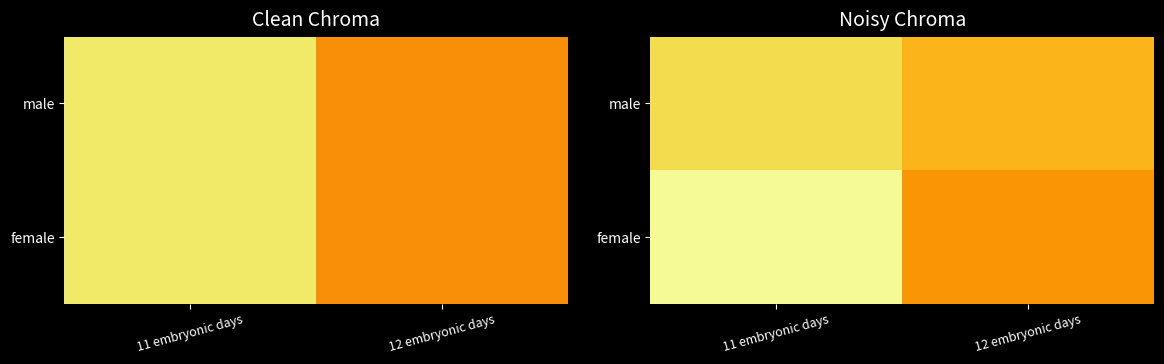

Which series has the widest spread of values?

female